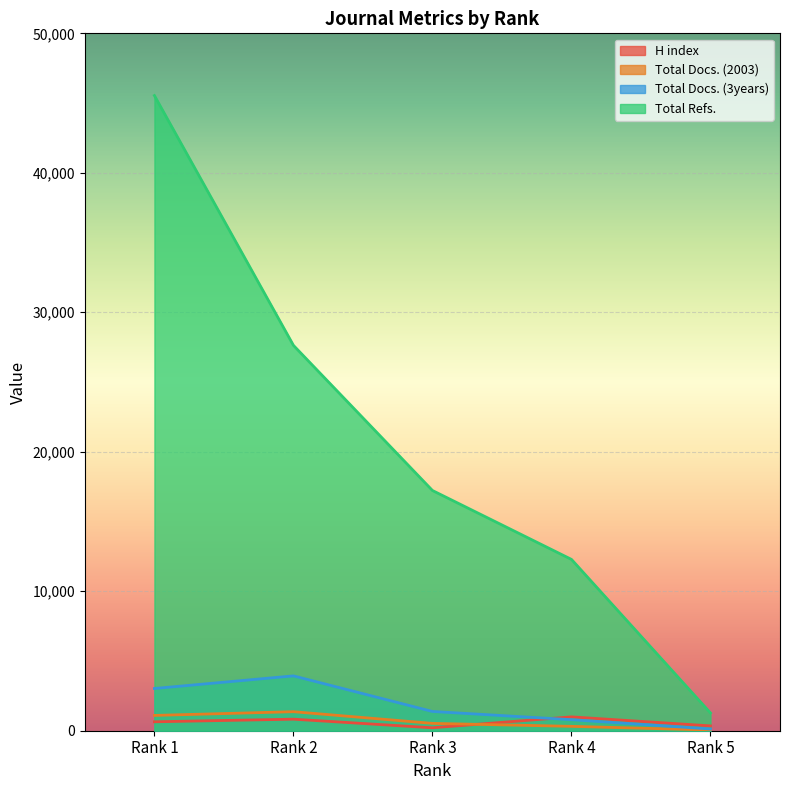

What is the difference between the highest and lowest values at Rank 5?

1223